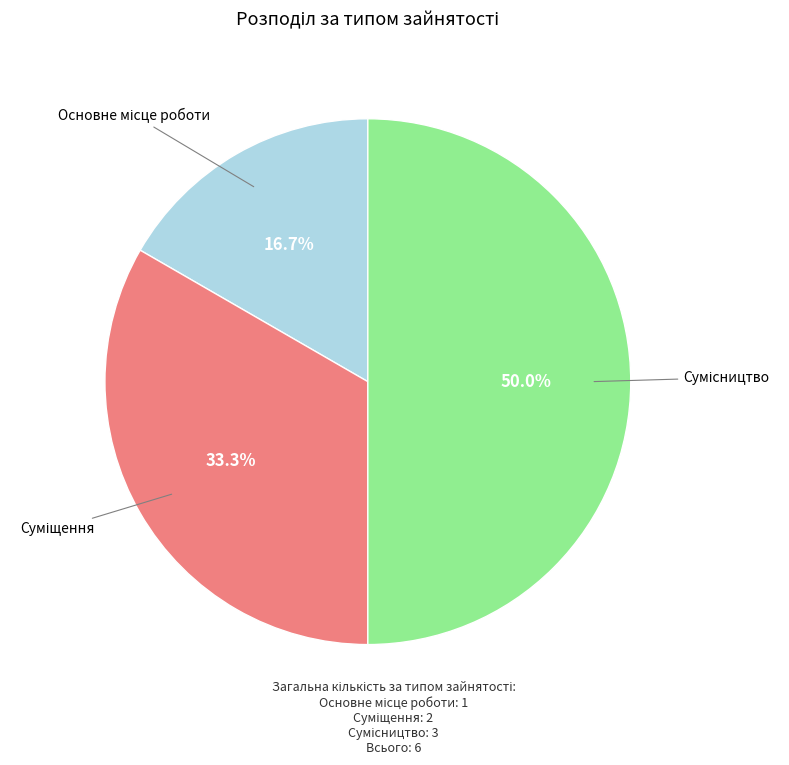

Count the number of slices in the pie.

3